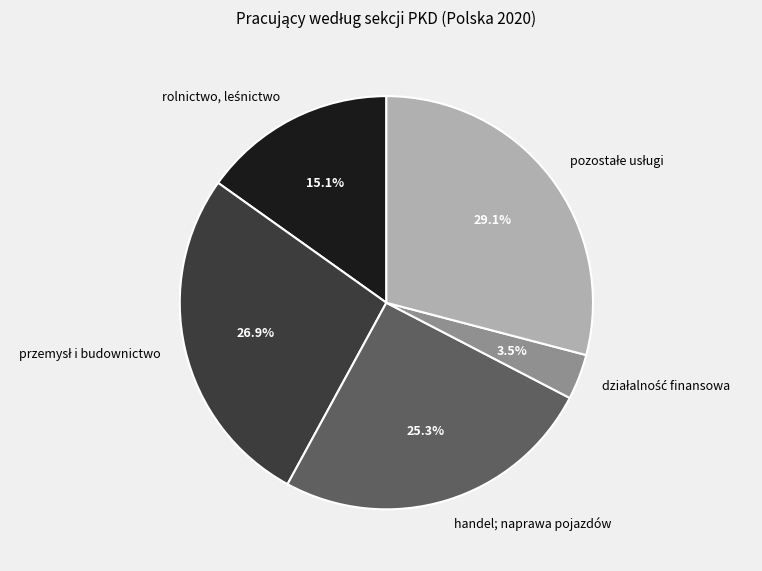

To the nearest percent, what is the difference between the largest and smallest slice percentages?

26%